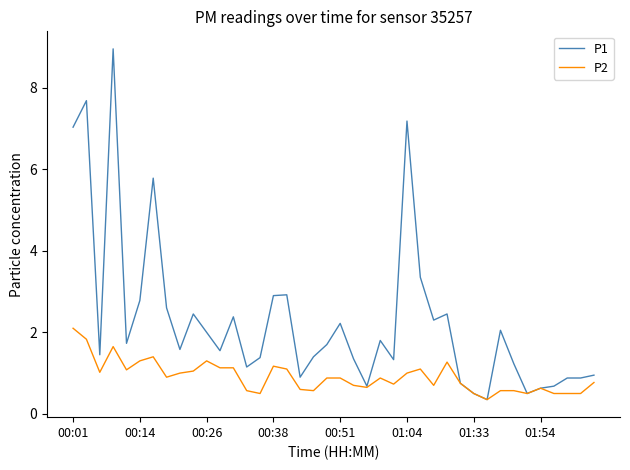

Which series has the largest total across all categories?

P1